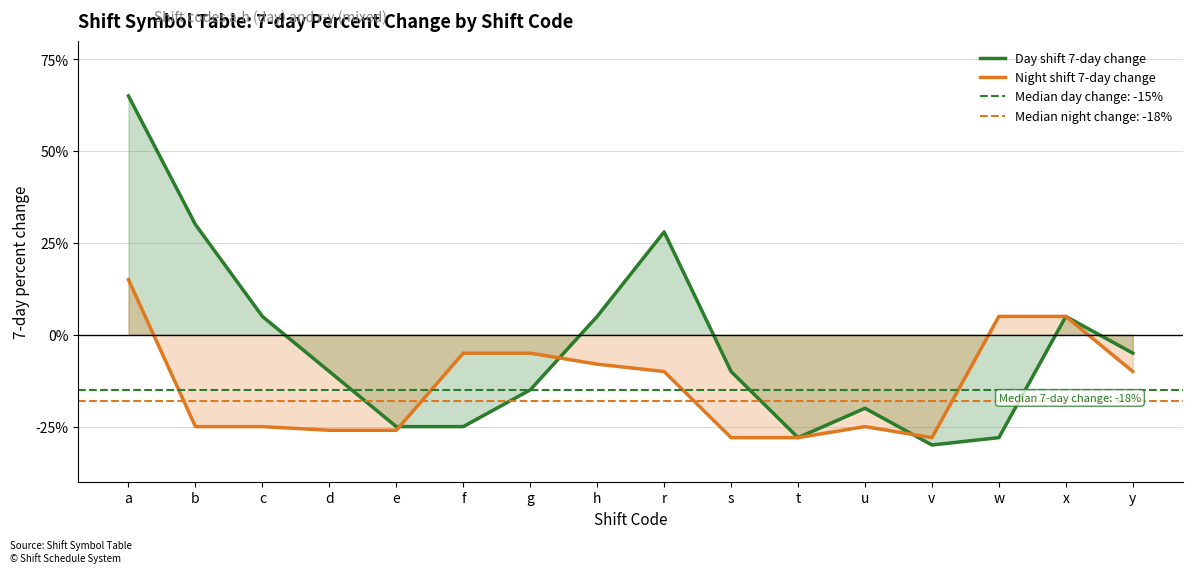

How many lines are shown in the chart?

2